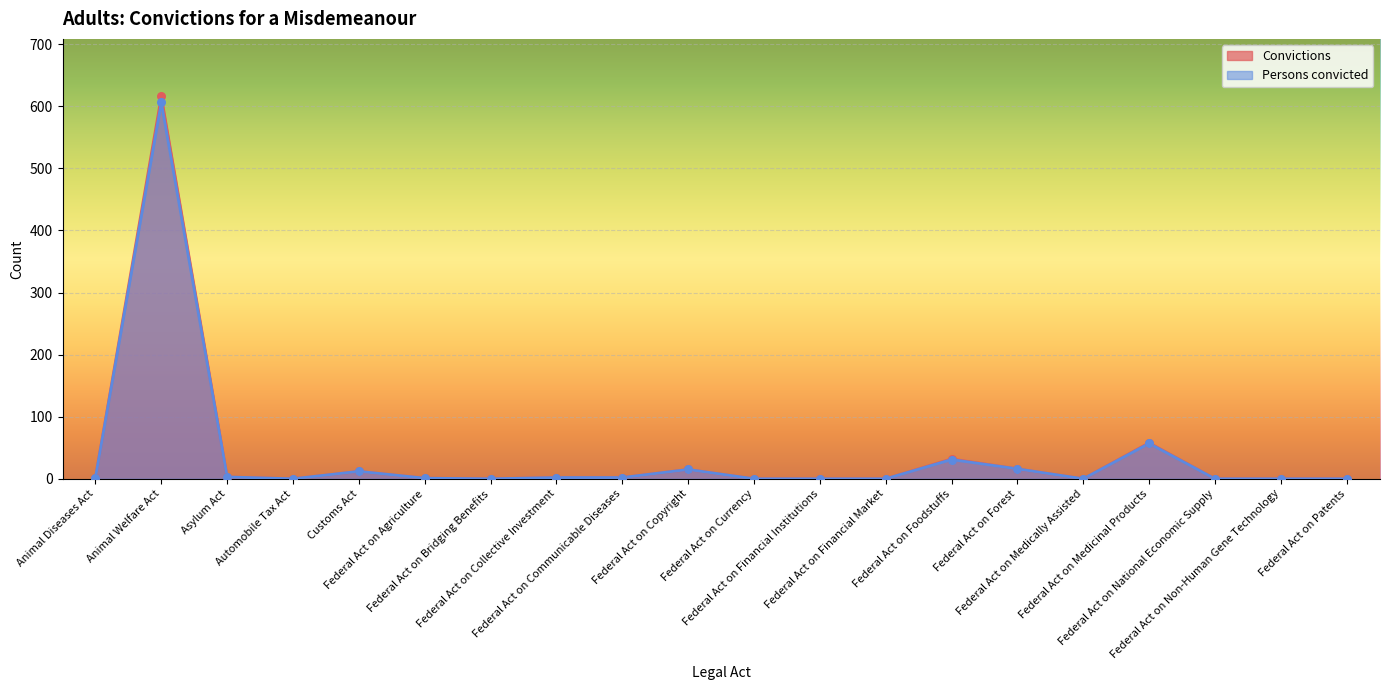

Is the value of Convictions at Federal Act on Currency greater than the value of Persons convicted at Federal Act on Foodstuffs?

No